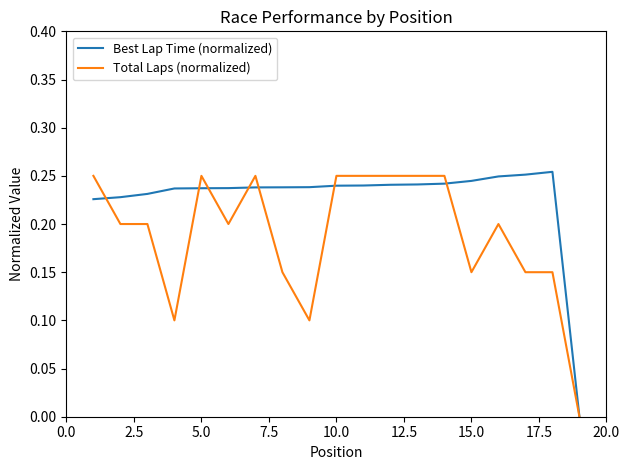

Rank the series by their average value, from highest to lowest.

Best Lap Time (normalized), Total Laps (normalized)